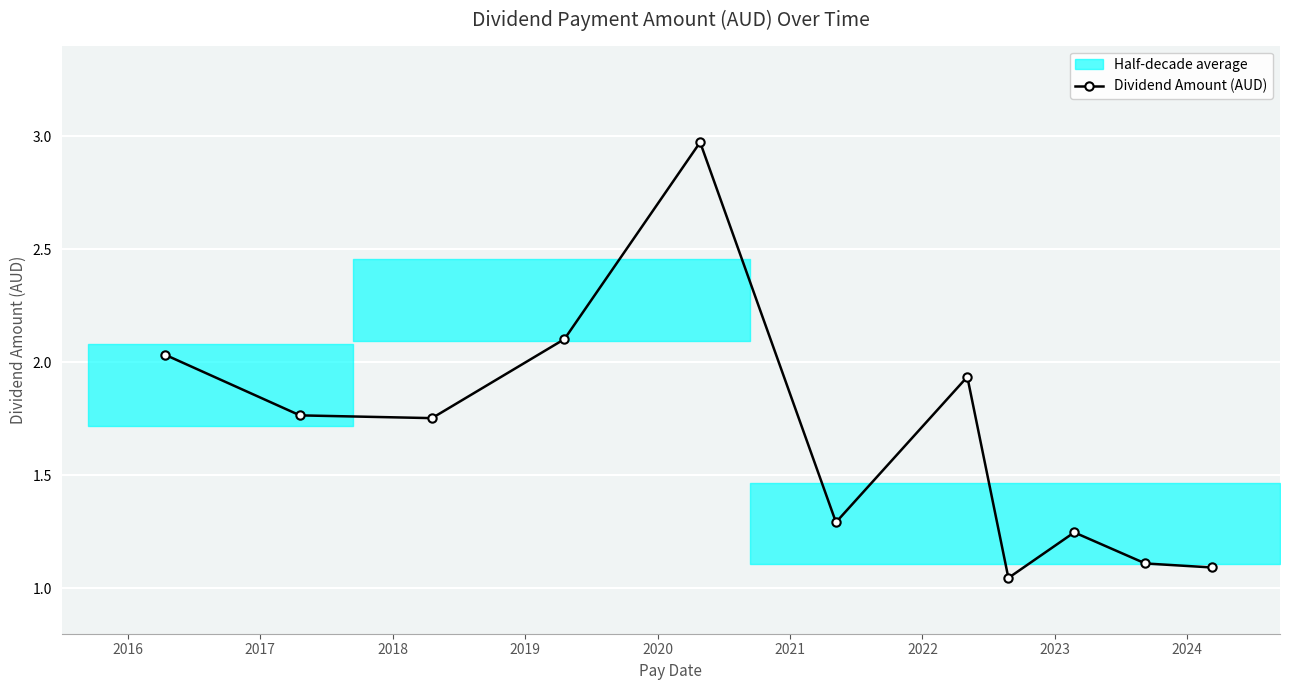

How many interior local peaks does the Dividend Amount (AUD) series have?

3